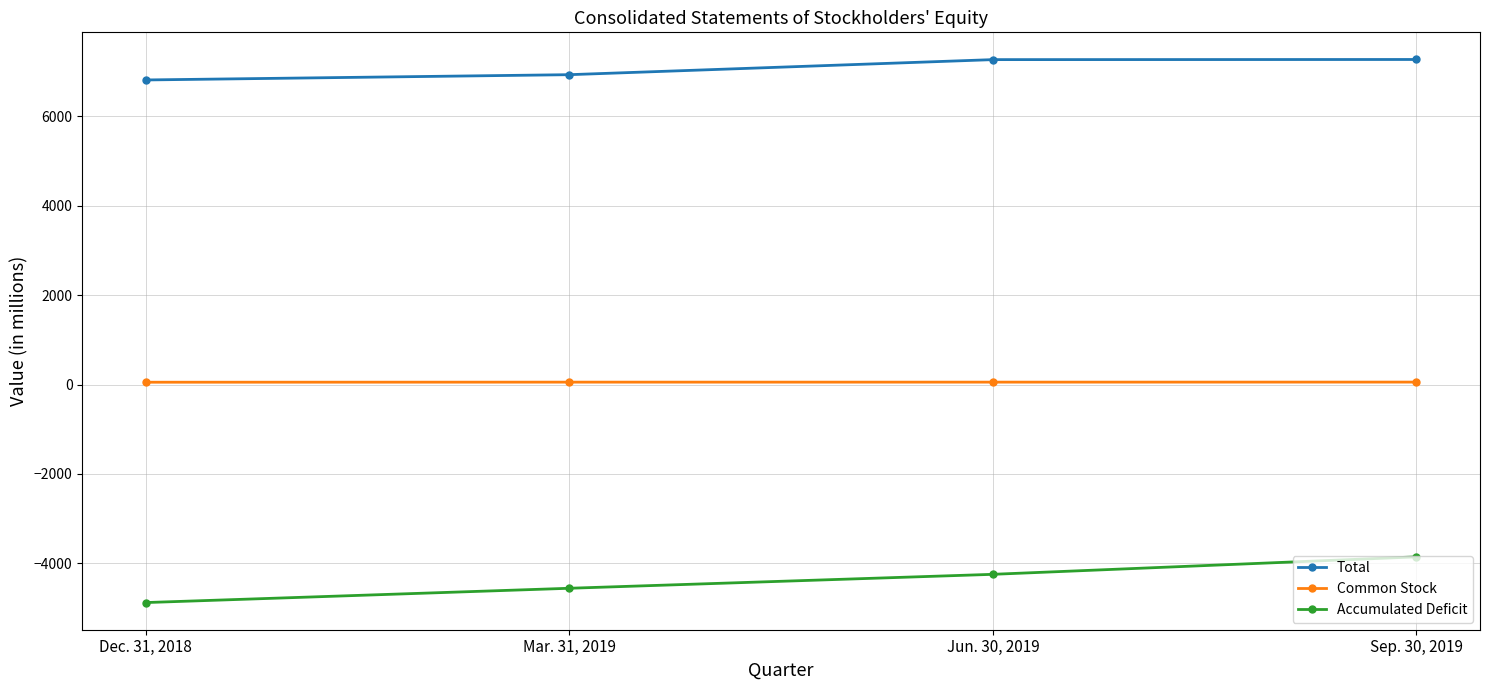

What is the sum of the Accumulated Deficit values at Dec. 31, 2018 and Sep. 30, 2019?

-8735